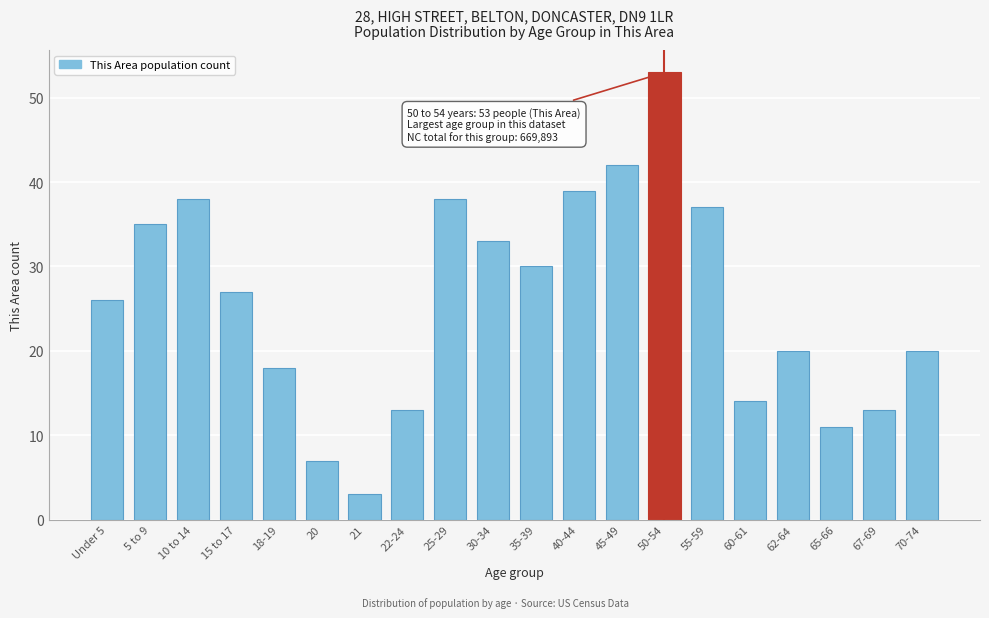

Reading left to right, list all the values displayed in this chart.

26	35	38	27	18	7	3	13	38	33	30	39	42	53	37	14	20	11	13	20